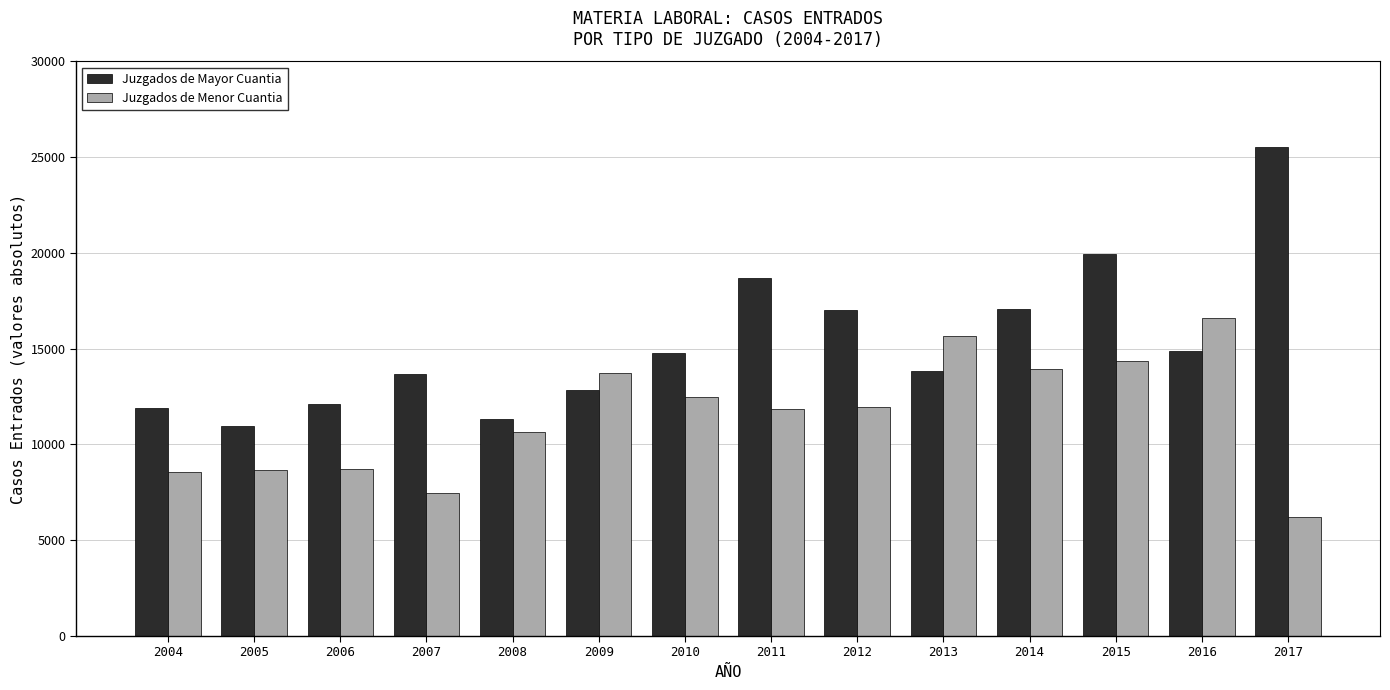

What is the greatest value displayed?

25523